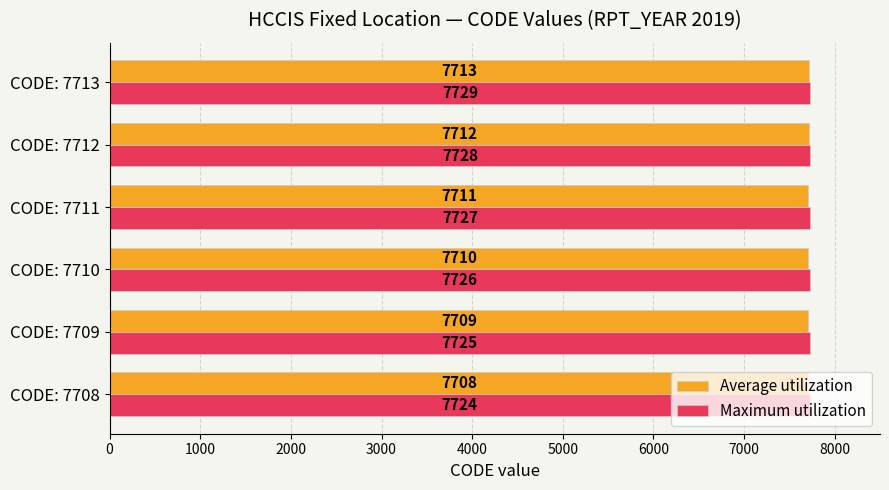

List the labels in order of Average utilization value, smallest first.

CODE: 7708, CODE: 7709, CODE: 7710, CODE: 7711, CODE: 7712, CODE: 7713